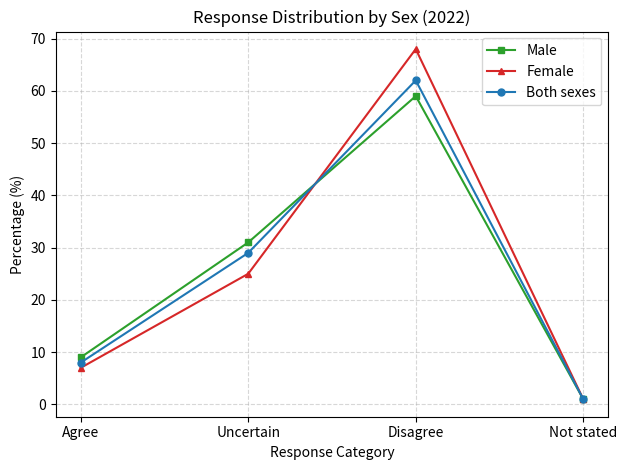

True or false: Both sexes has a value of 8 at Agree.

True